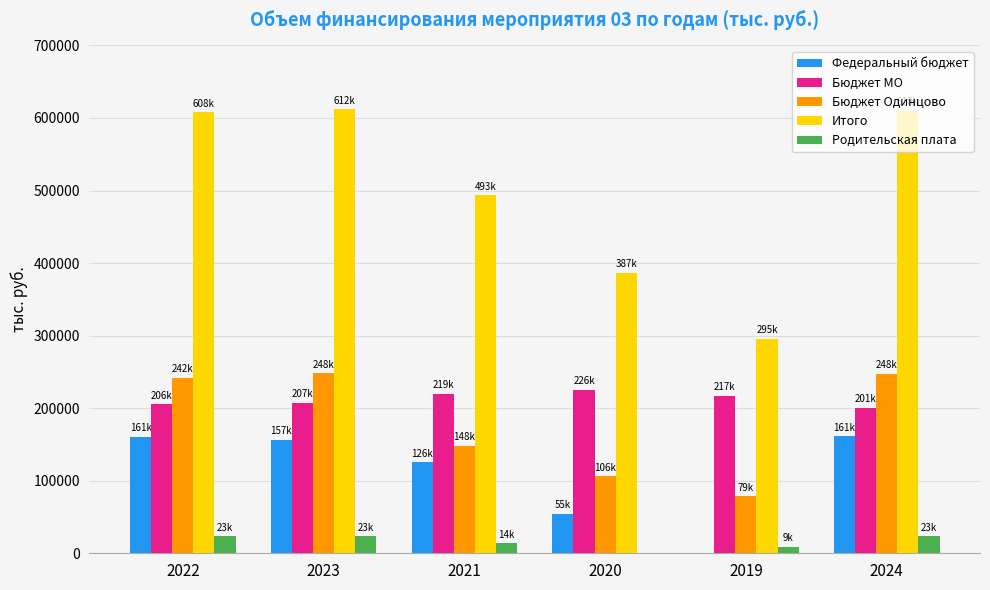

What is the maximum value for Родительская плата?

23155.6